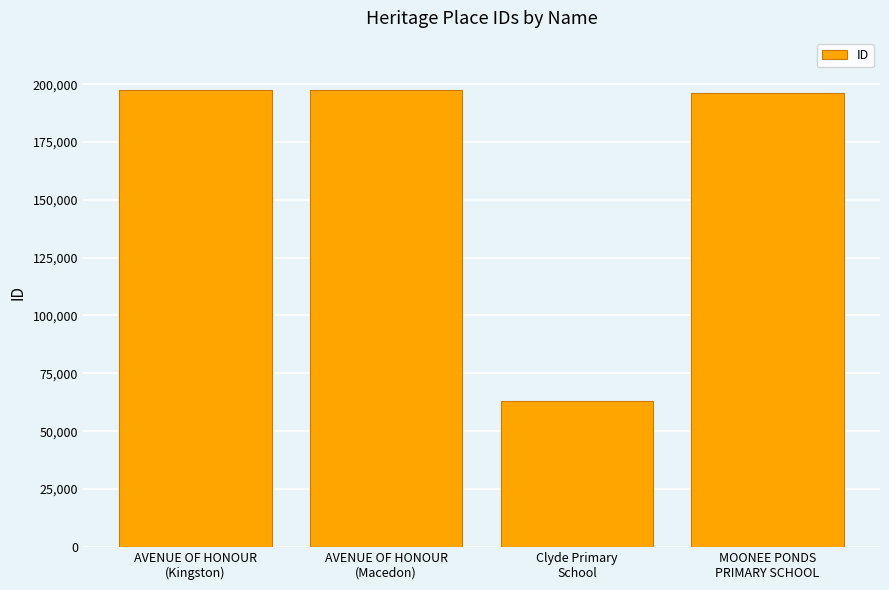

What is the difference between the maximum and minimum values?

134151